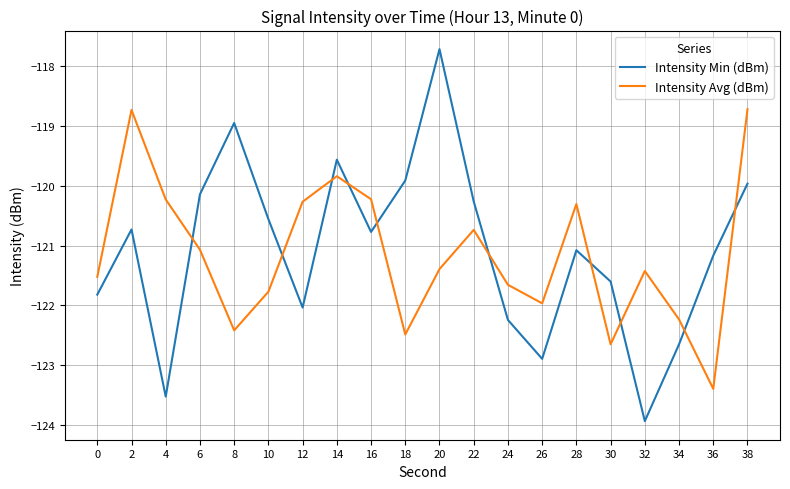

Between 32 and 36, which series saw the biggest shift?

Intensity Min (dBm)